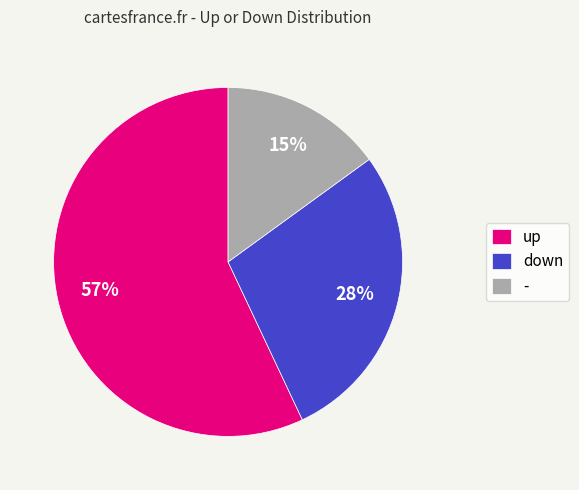

What is the majority slice?

up